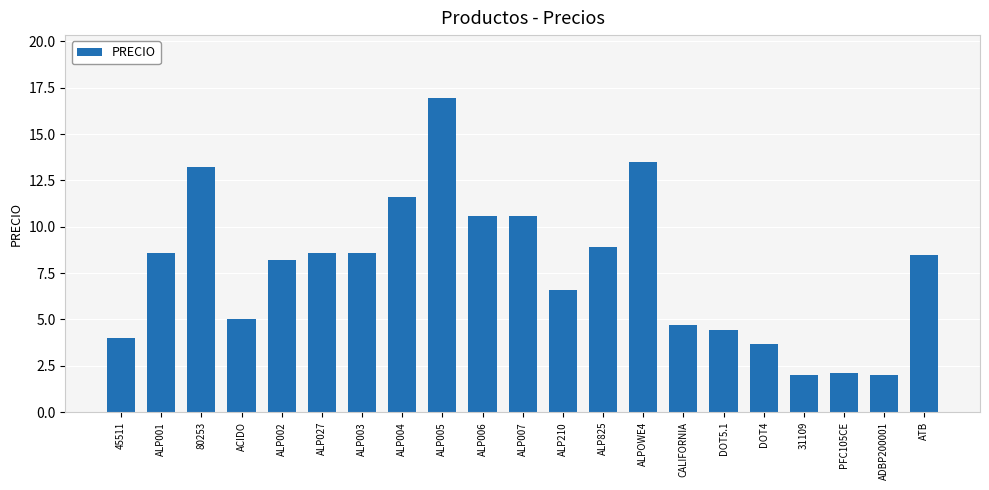

At which category does the chart reach its peak across all series?

ALP005